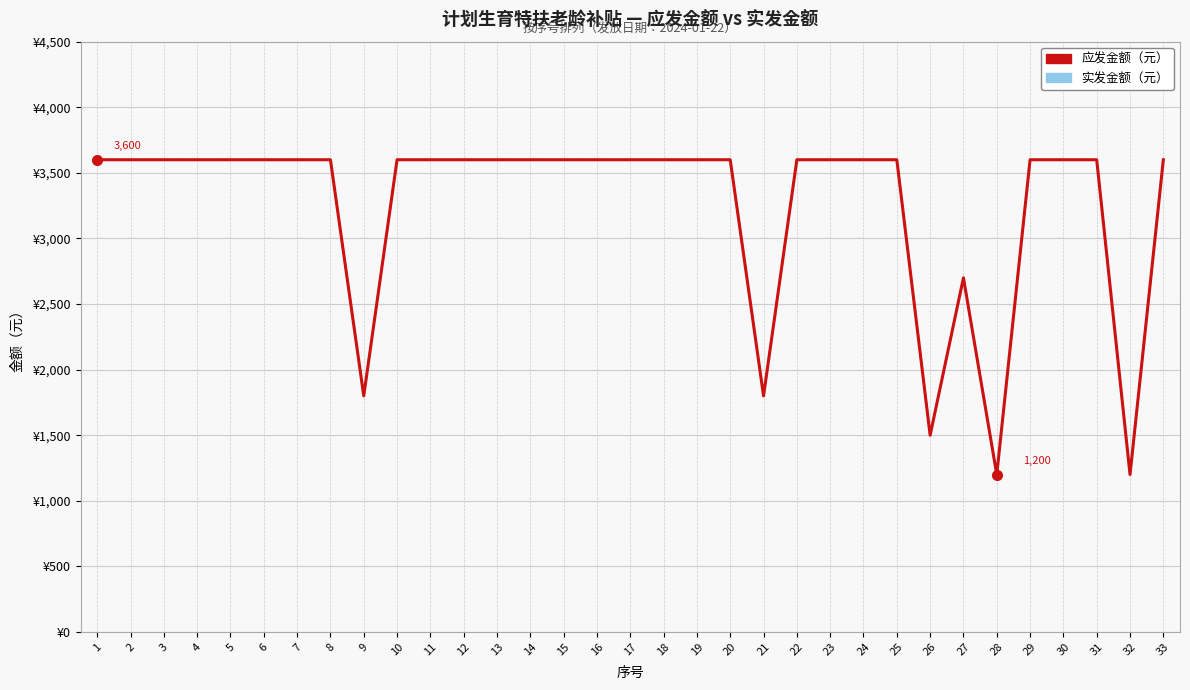

The 应发金额 series shows 3600 at 30. True or false?

True